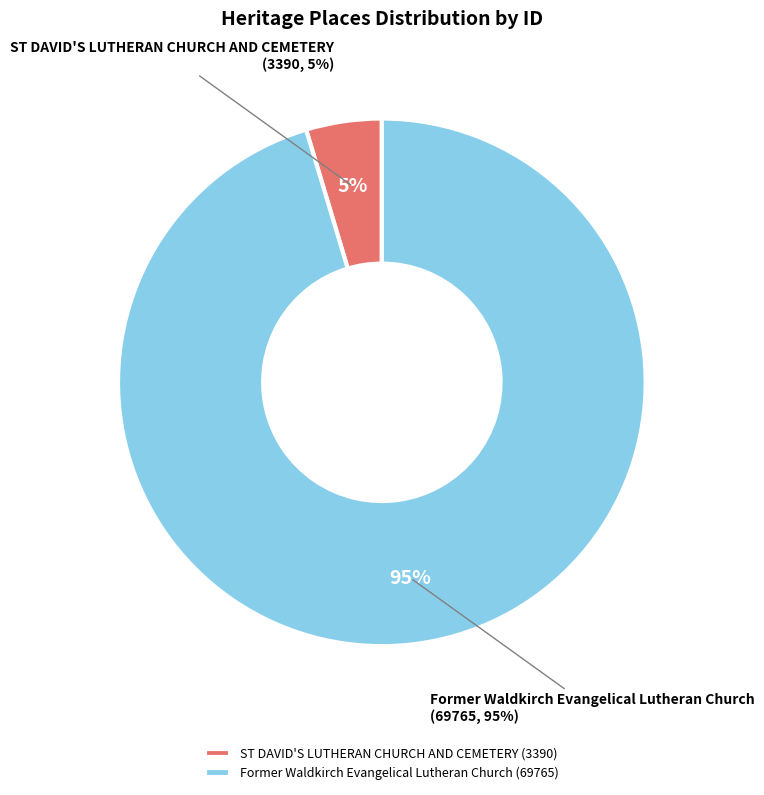

To the nearest percent, what is the combined percentage of ST DAVID'S LUTHERAN CHURCH AND CEMETERY and Former Waldkirch Evangelical Lutheran Church?

100%